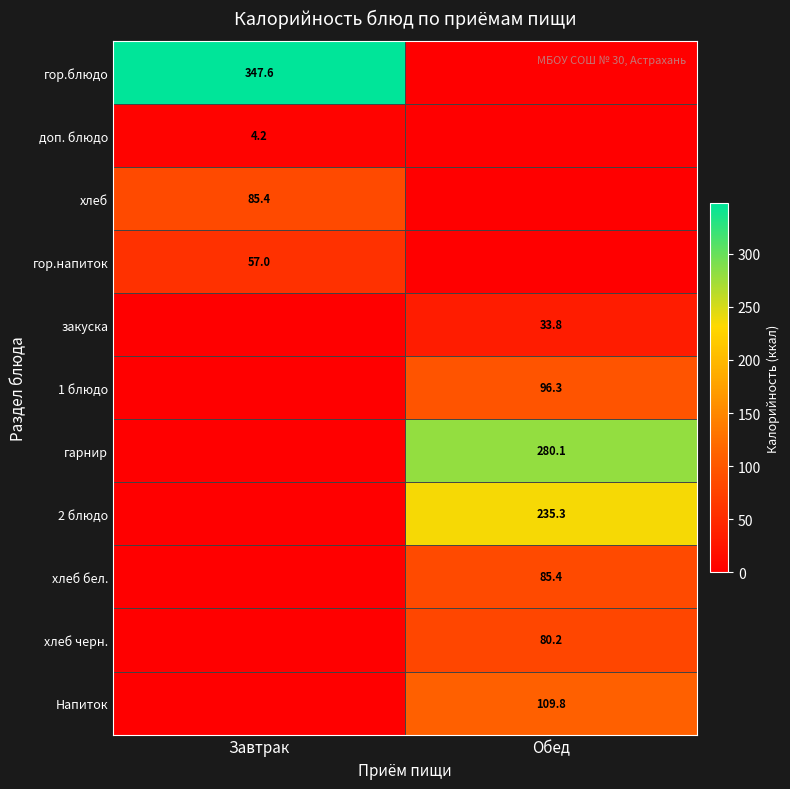

How many series are shown in this chart?

11